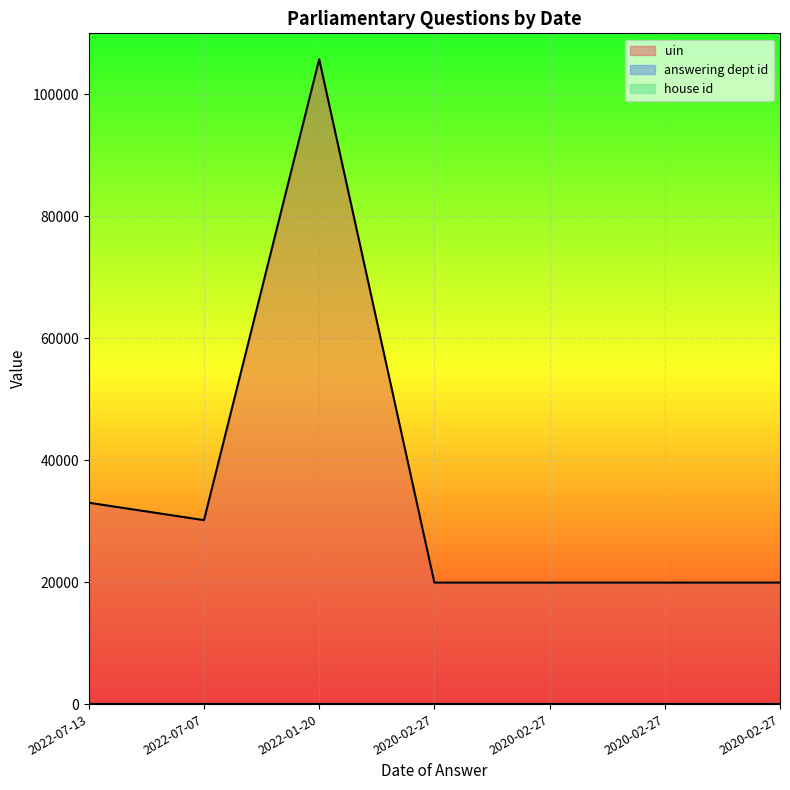

What is the difference between the maximum and minimum values in the uin series?

85830